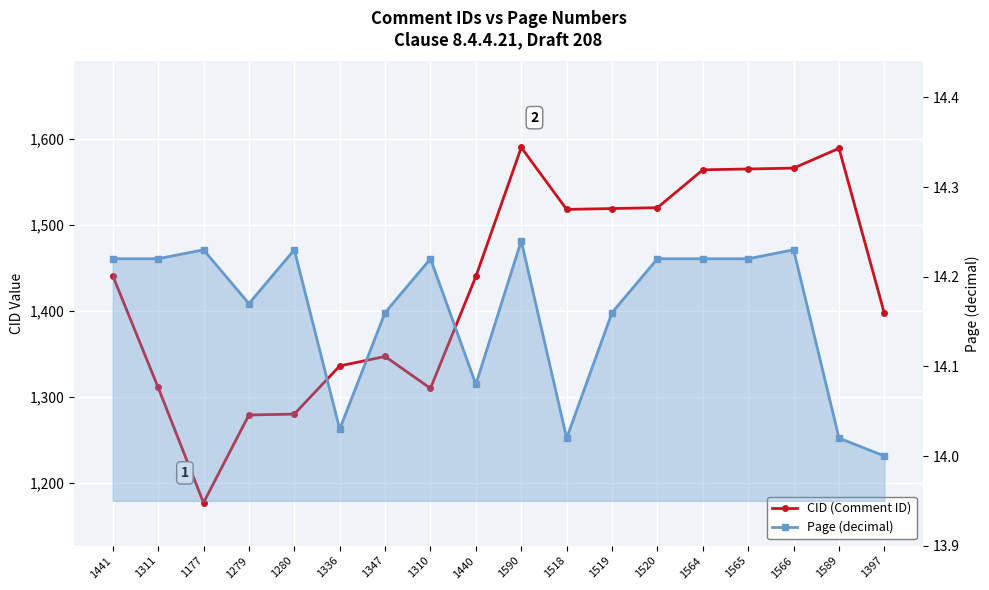

Reading left to right, transcribe all the data shown in this chart.

CID (Comment ID): 1441.0	1311.0	1177.0	1279.0	1280.0	1336.0	1347.0	1310.0	1440.0	1590.0	1518.0	1519.0	1520.0	1564.0	1565.0	1566.0	1589.0	1397.0
Page (decimal): 14.2	14.2	14.2	14.2	14.2	14.0	14.2	14.2	14.1	14.2	14.0	14.2	14.2	14.2	14.2	14.2	14.0	14.0